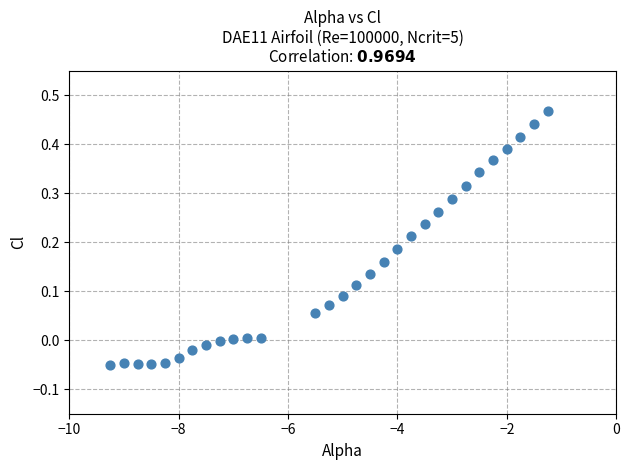

What is the range of X values (max minus min)?

8.0